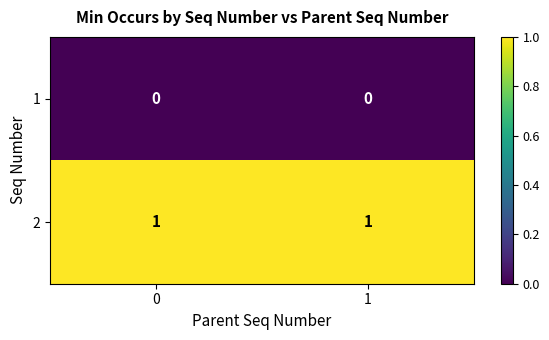

True or false: 2 has a value of 1 at 0.

True